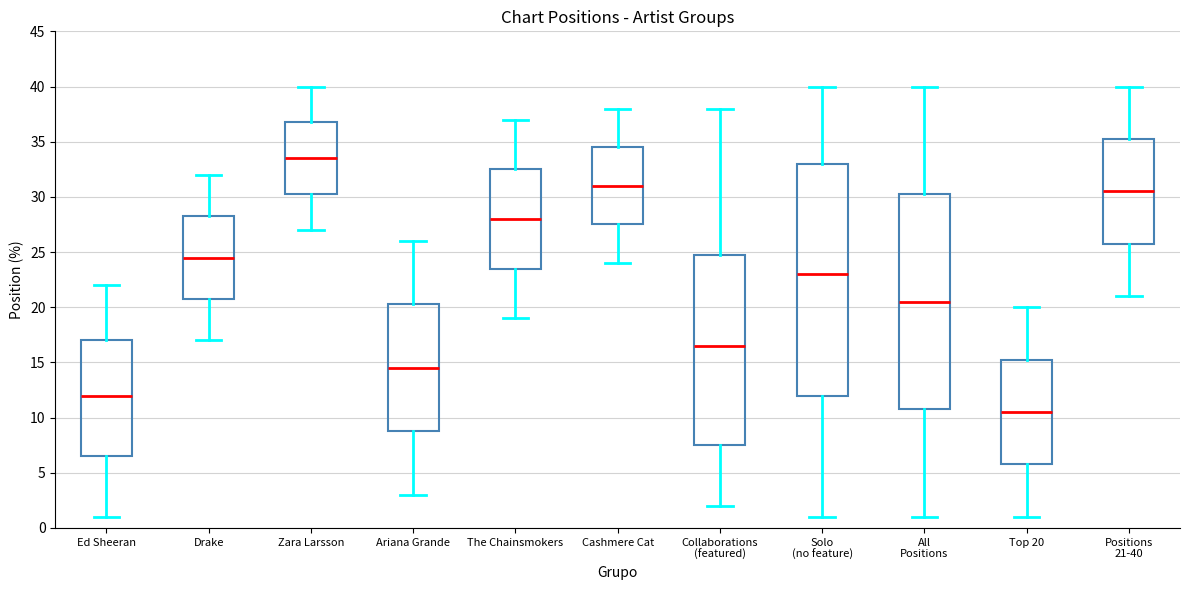

Where does the lower whisker of the box for Solo (no feature) end on the y-axis? The values are not printed on the chart, so give them approximately, as read against the axis.

1.0